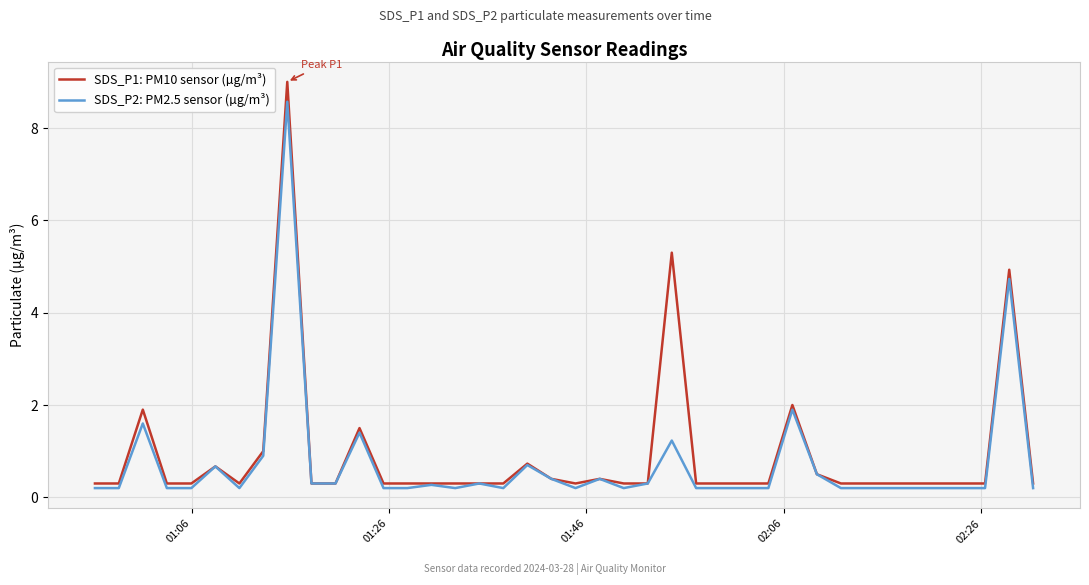

What is the sum of all SDS_P2: PM2.5 sensor (µg/m³) values?

29.1